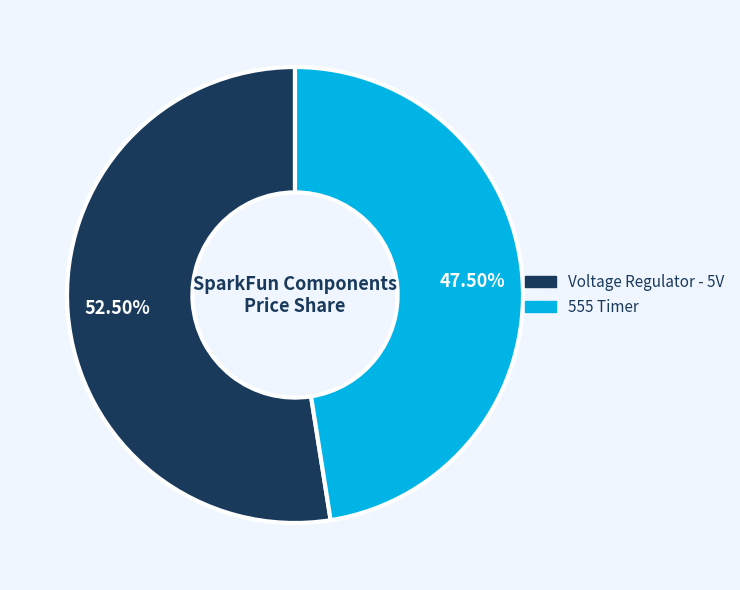

Which category has the biggest portion of the pie?

Voltage Regulator - 5V